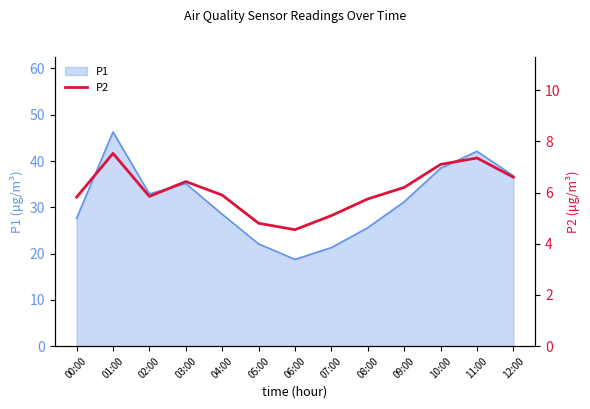

Is it true that the value at 00:00 is 1.3?

False